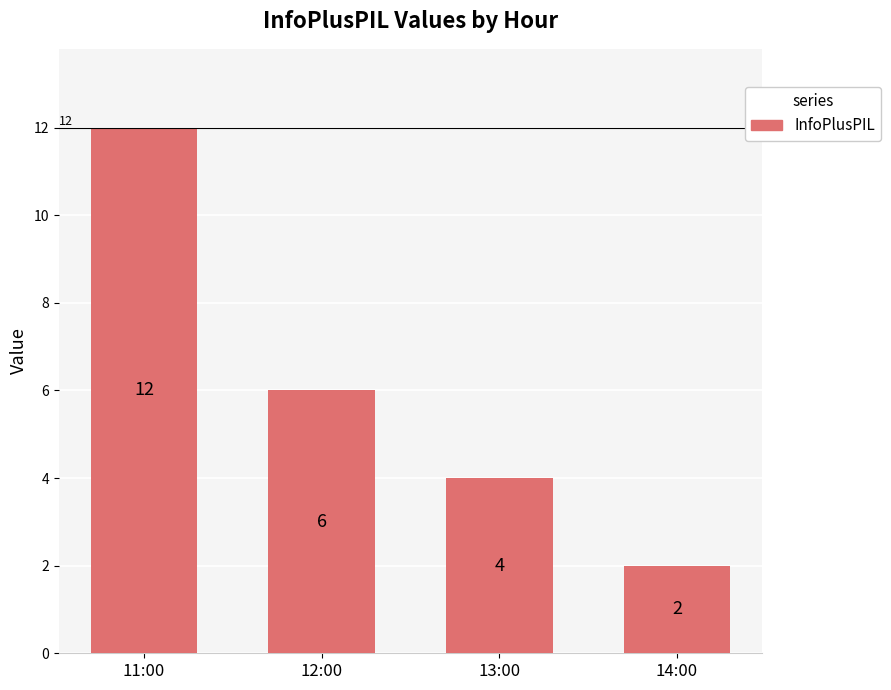

Rank the categories by value from lowest to highest.

14:00, 13:00, 12:00, 11:00